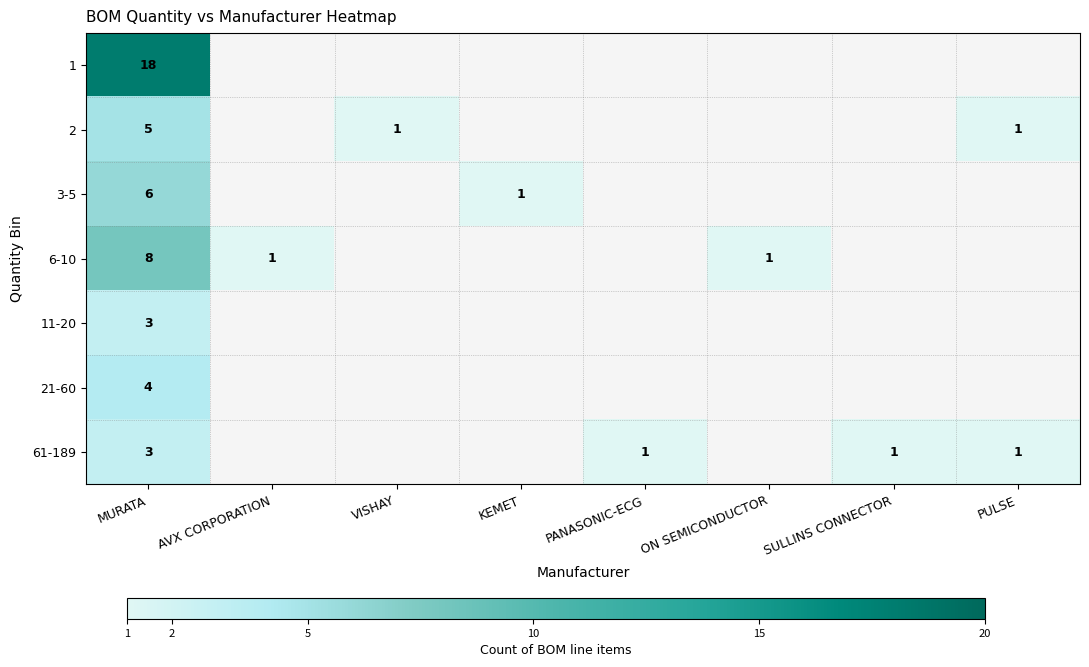

True or false: 61-189 has a value of 1 at MURATA.

False